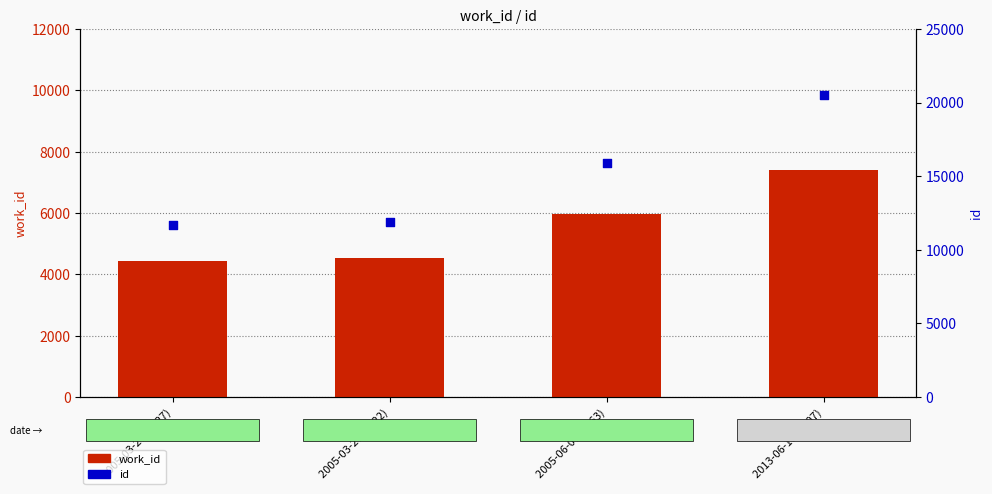

What are all the series names shown in the legend?

work_id, id